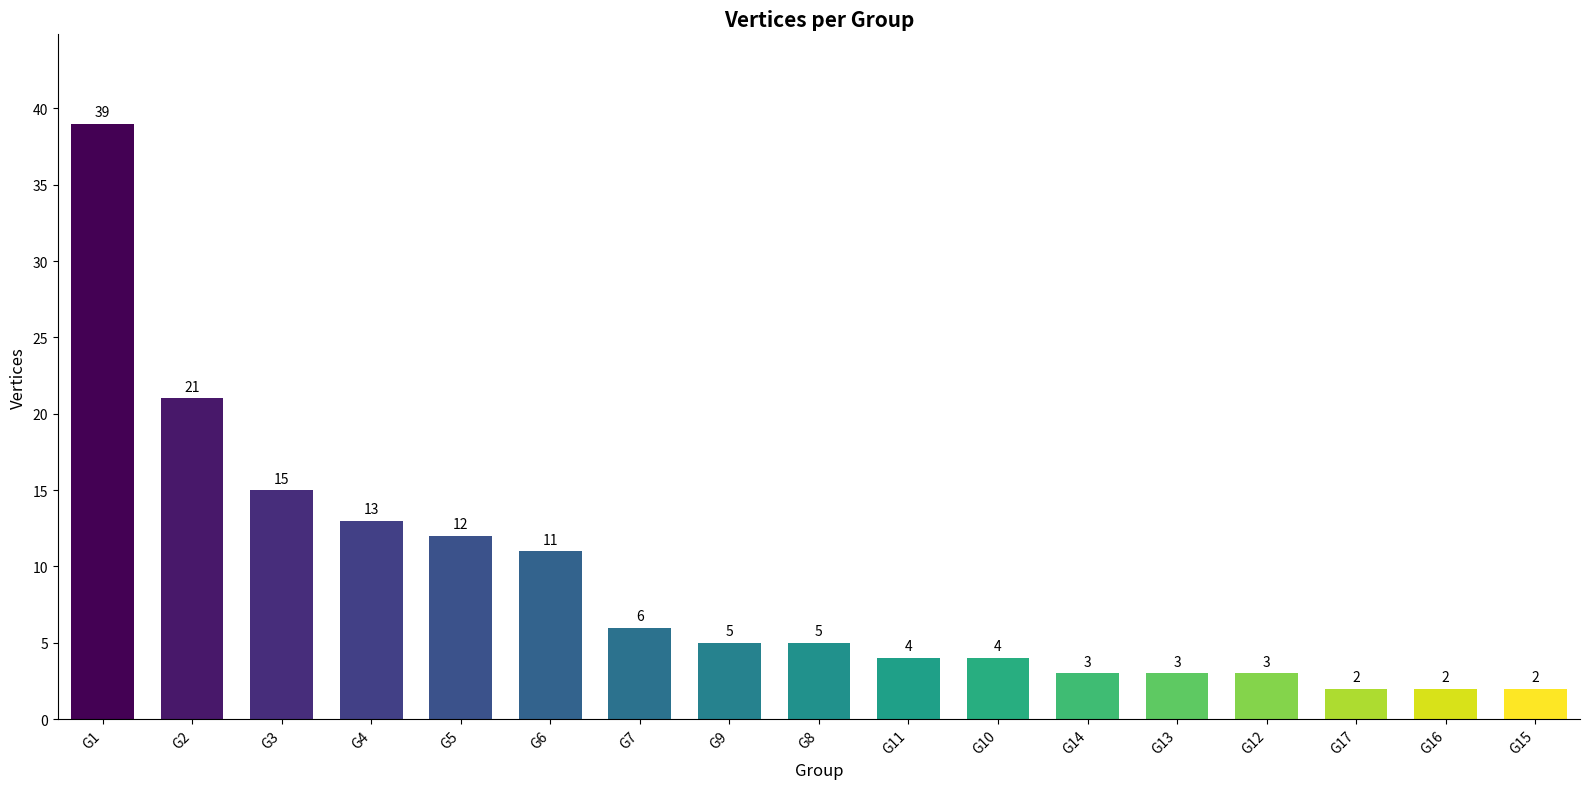

What is the value of the 5th bar from the left?

12